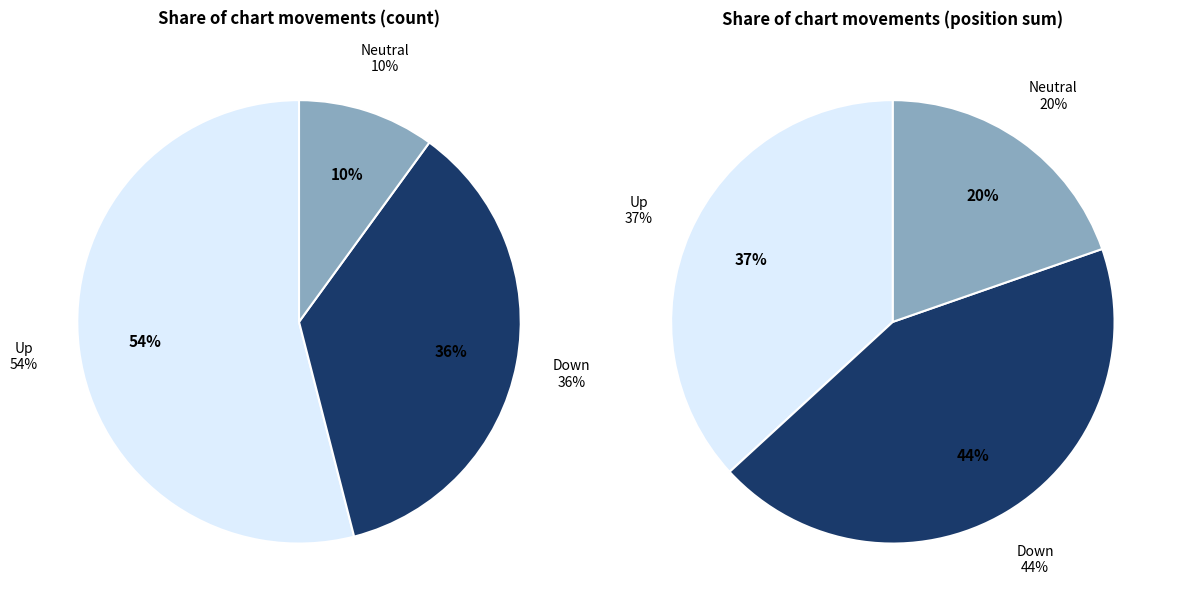

True or false: down accounts for 36% of the total.

True